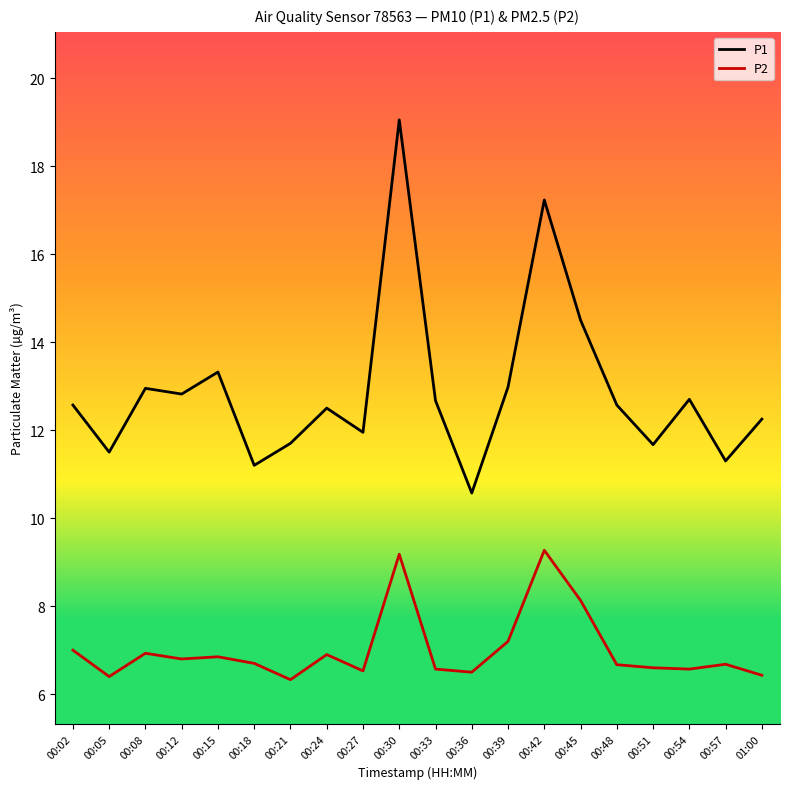

How many lines are shown in the chart?

2